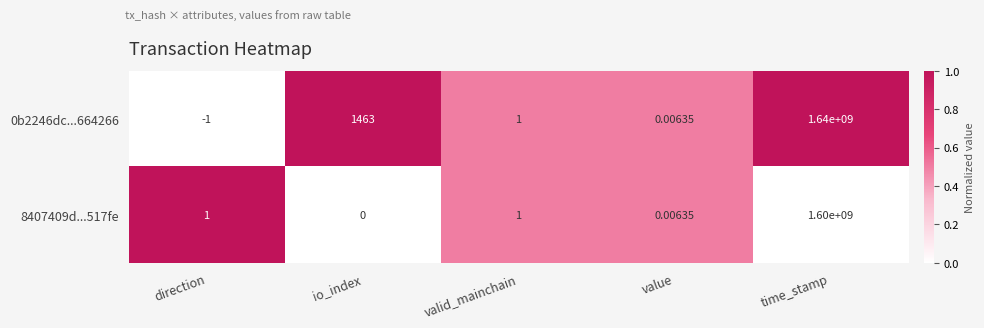

Is the value of 8407409d...517fe at direction greater than the value of 0b2246dc...664266 at io_index?

No